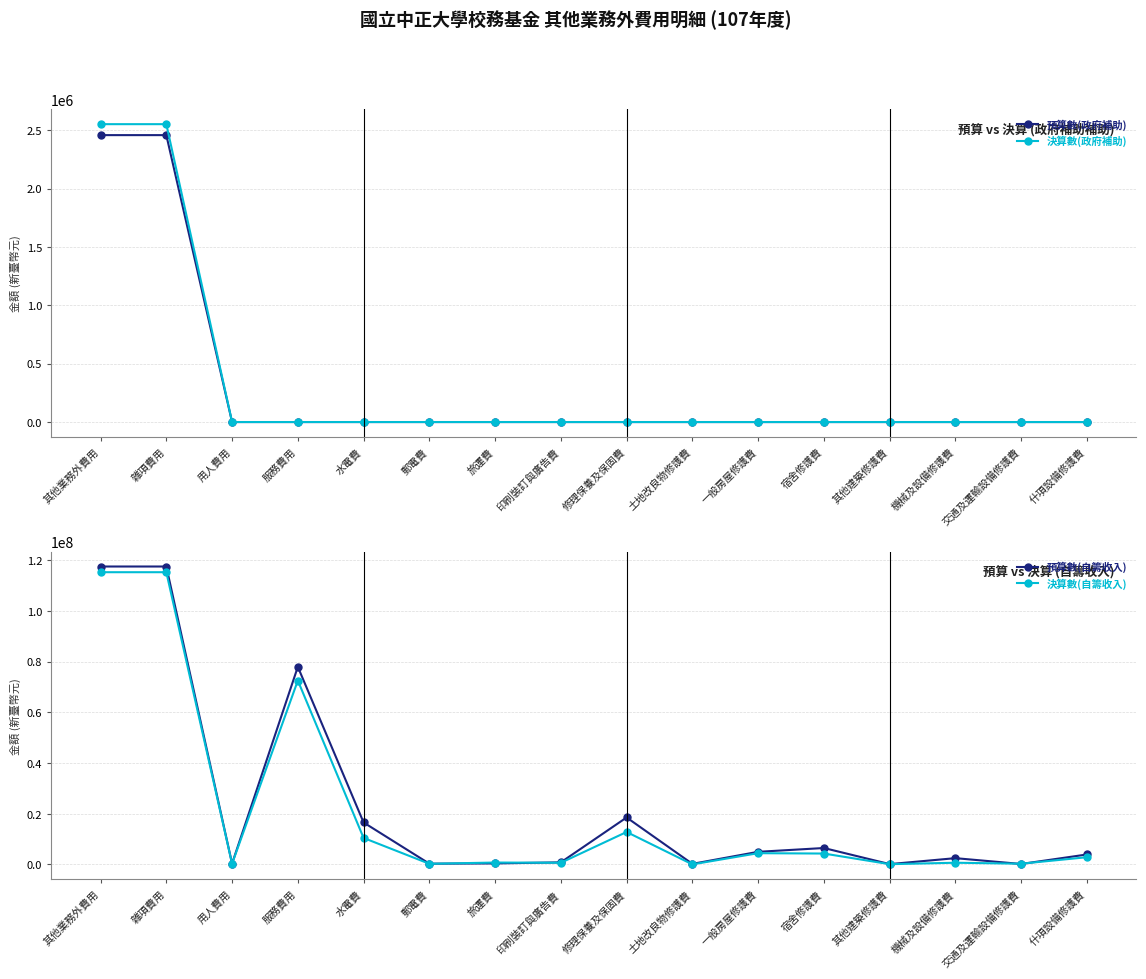

What is the average value of the 決算數(政府補助) series?

318980